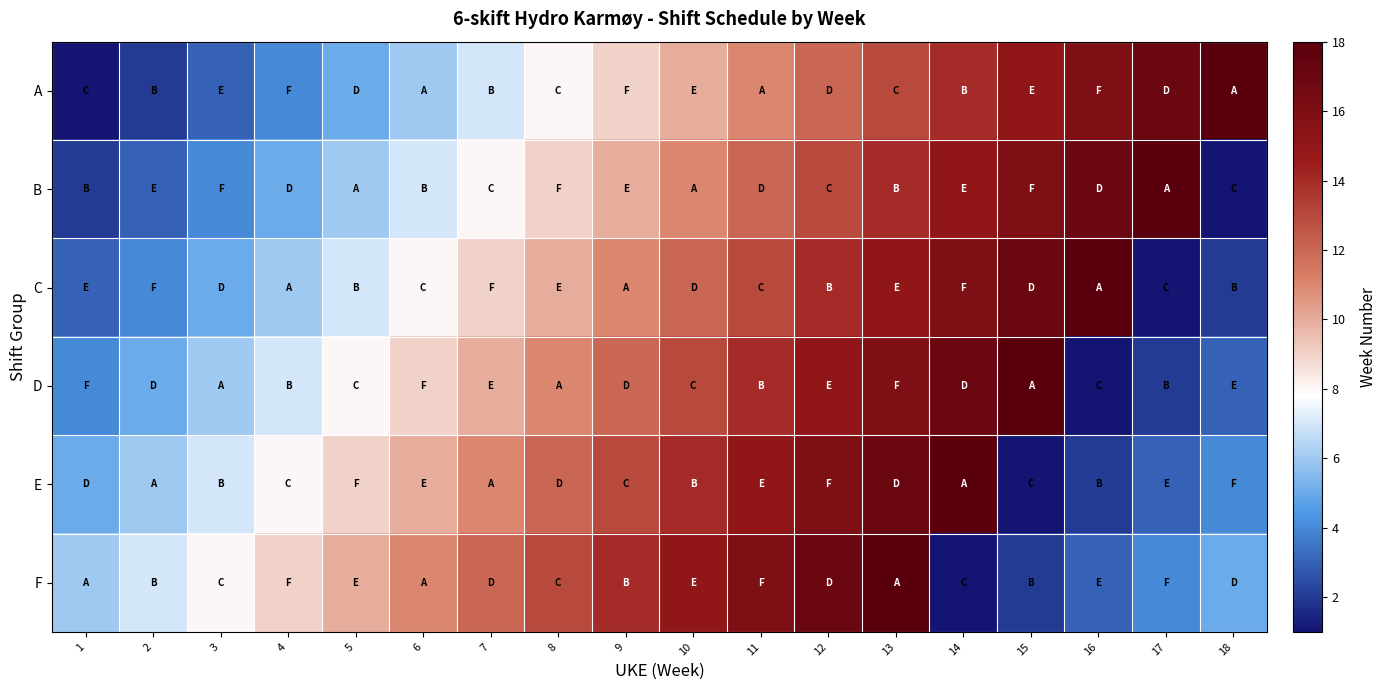

What is the spread (max minus min) of values at 6?

5